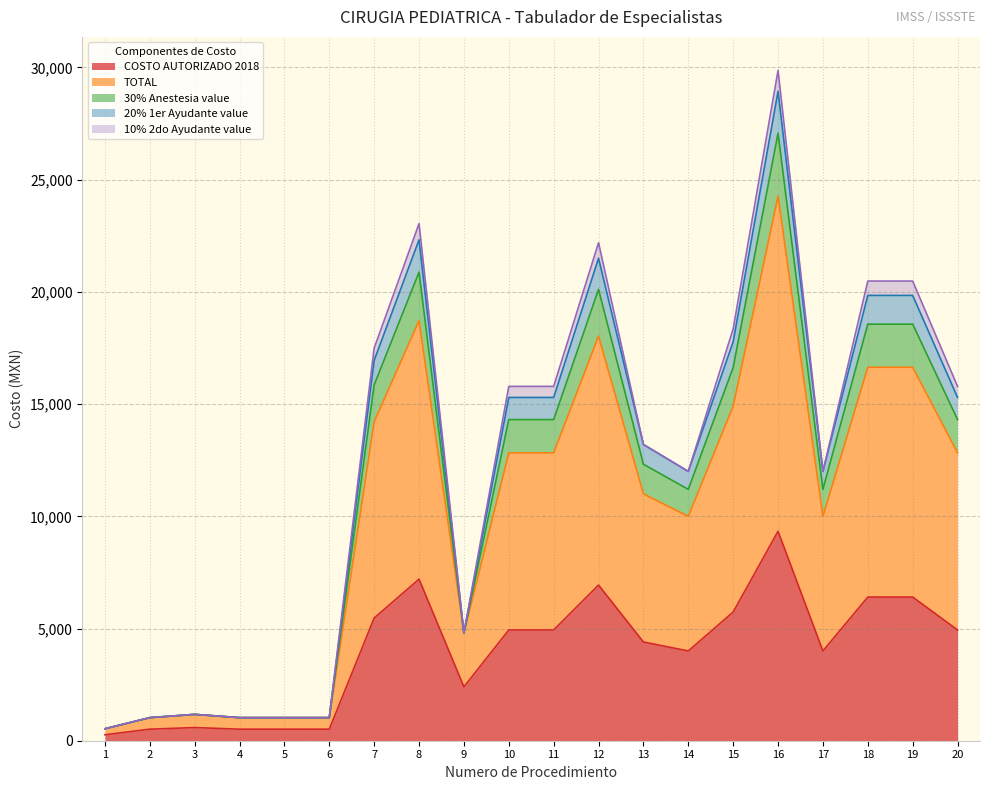

What is the minimum value for 30% Anestesia value?

532.9